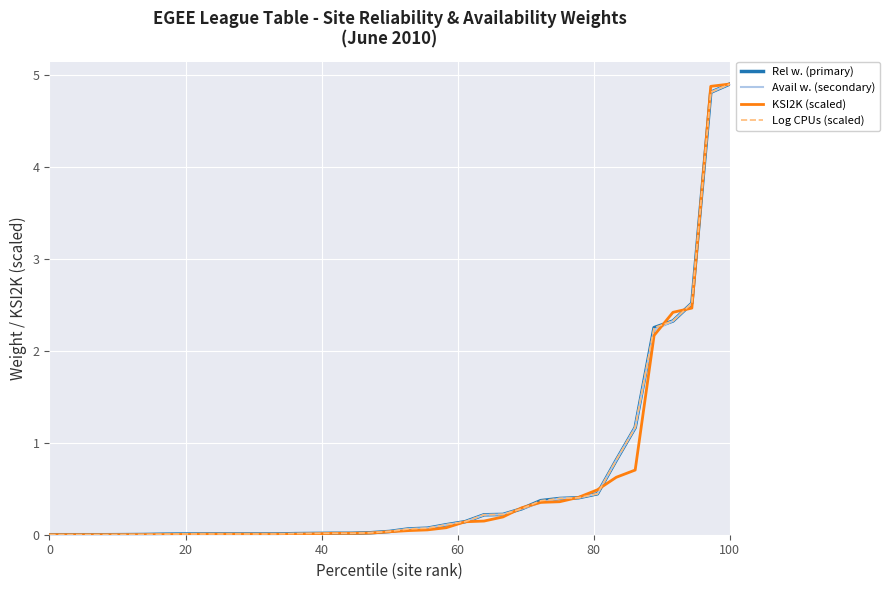

Is it true that Log CPUs (scaled) equals -2.4 at 20?

False